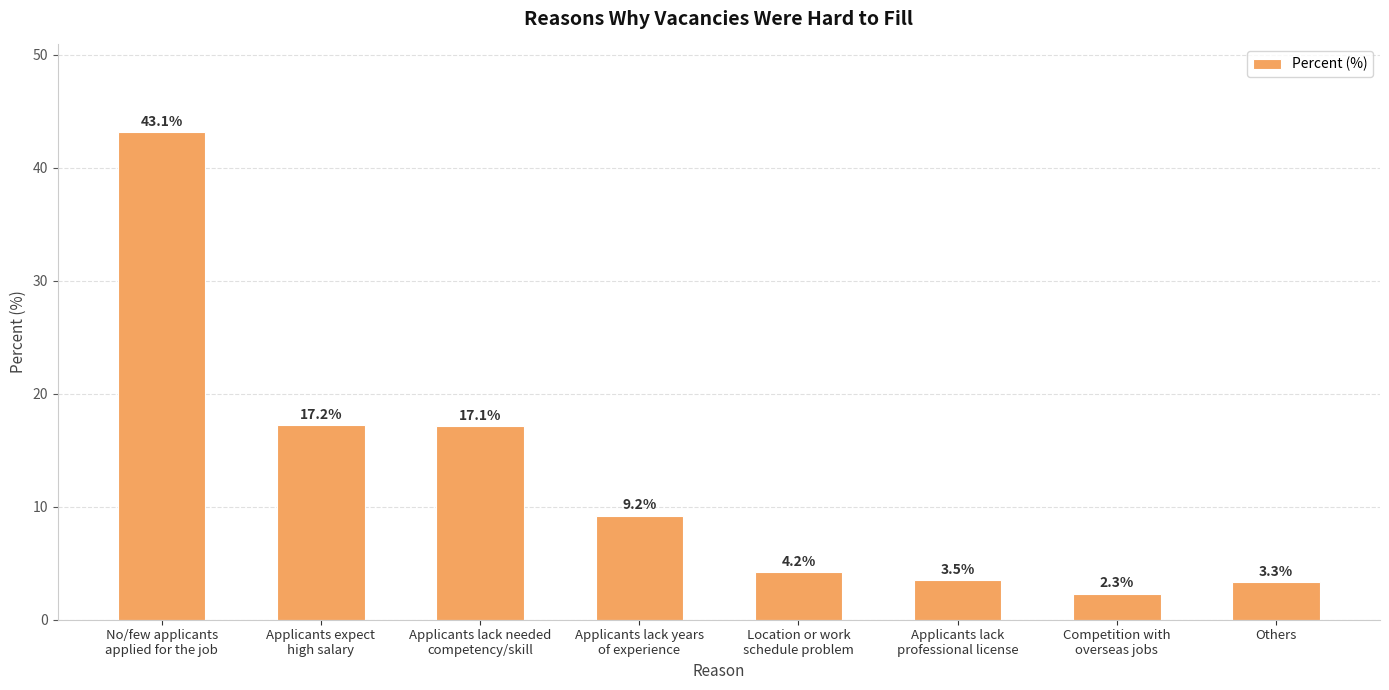

List the labels in order of value, smallest first.

Competition with
overseas jobs, Others, Applicants lack
professional license, Location or work
schedule problem, Applicants lack years
of experience, Applicants lack needed
competency/skill, Applicants expect
high salary, No/few applicants
applied for the job